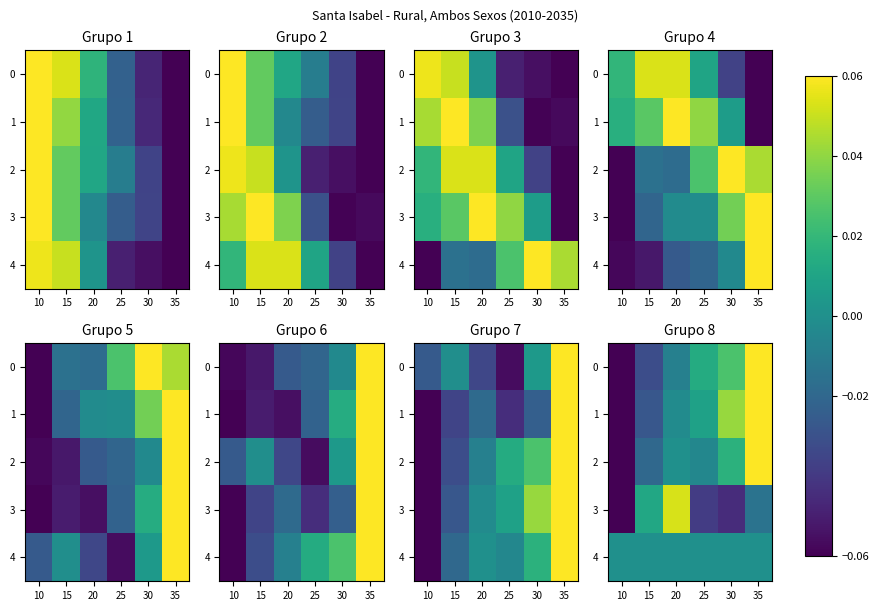

What is the difference between the maximum and second lowest values in the 1 series?

0.1